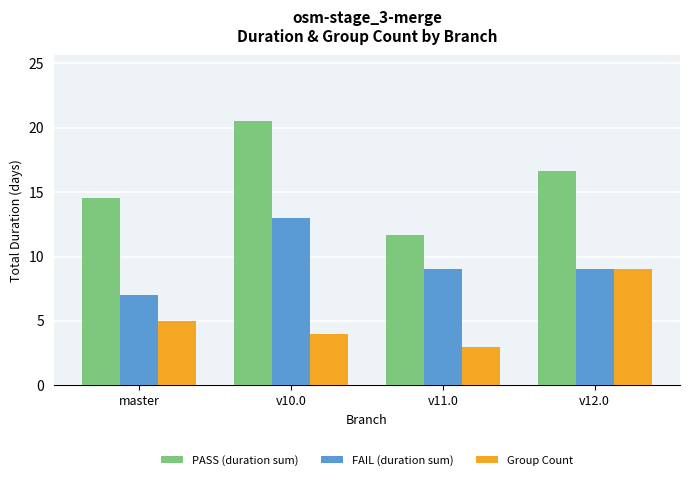

What is the sum of all Group Count values?

21.0